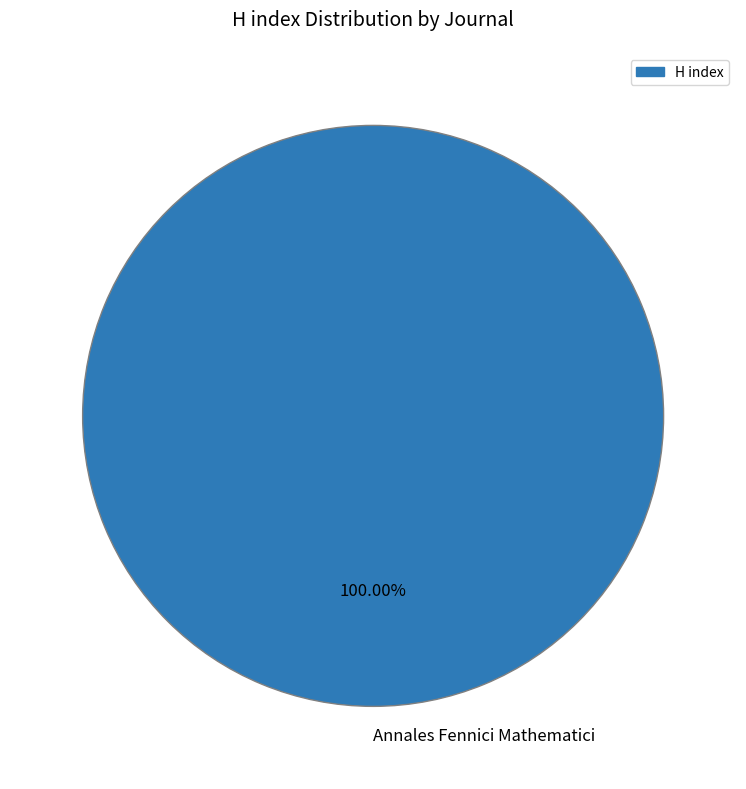

Rank the categories by value from lowest to highest.

Annales Fennici Mathematici